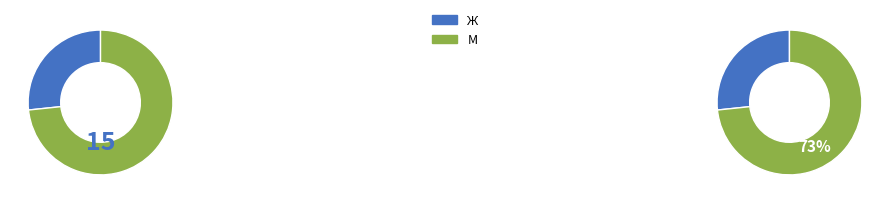

To the nearest percent, what is the average slice percentage?

50%